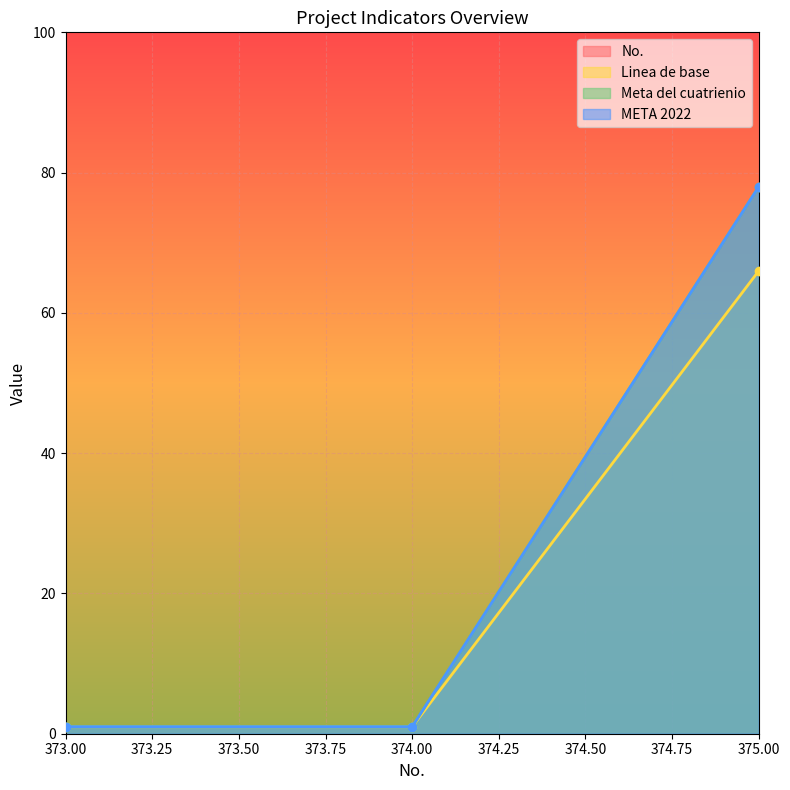

The Meta del cuatrienio series shows 1 at 373.00. True or false?

True